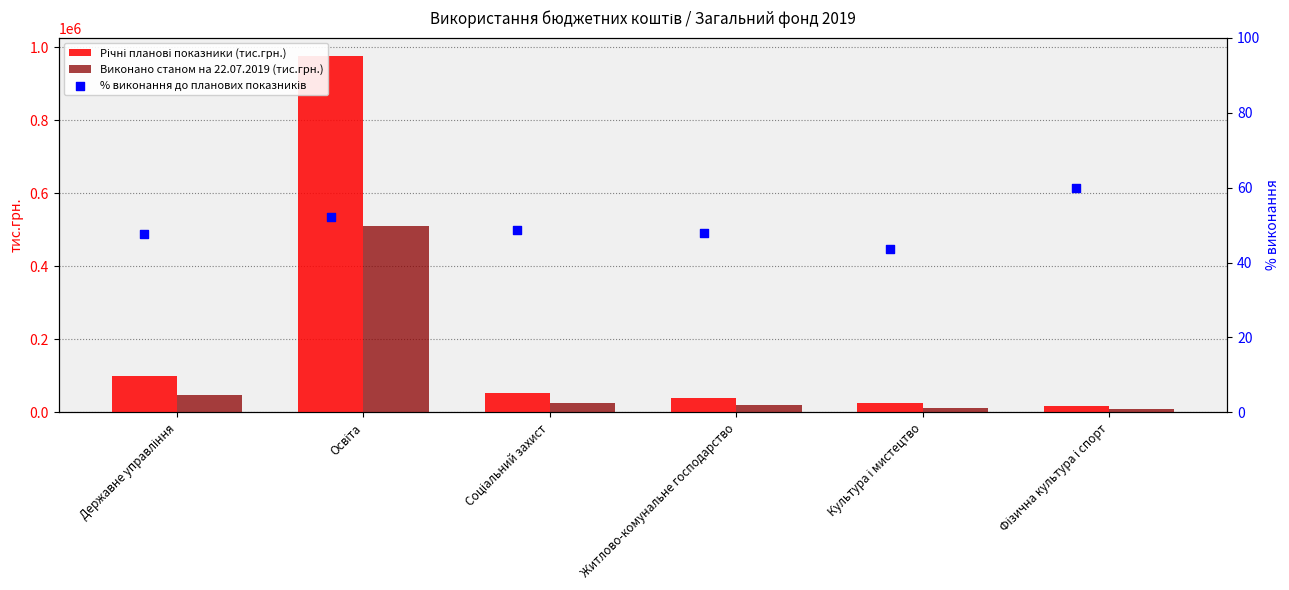

What is the difference between the maximum and minimum values in the Виконано станом на 22.07.2019 (тис.грн.) series?

499515.5